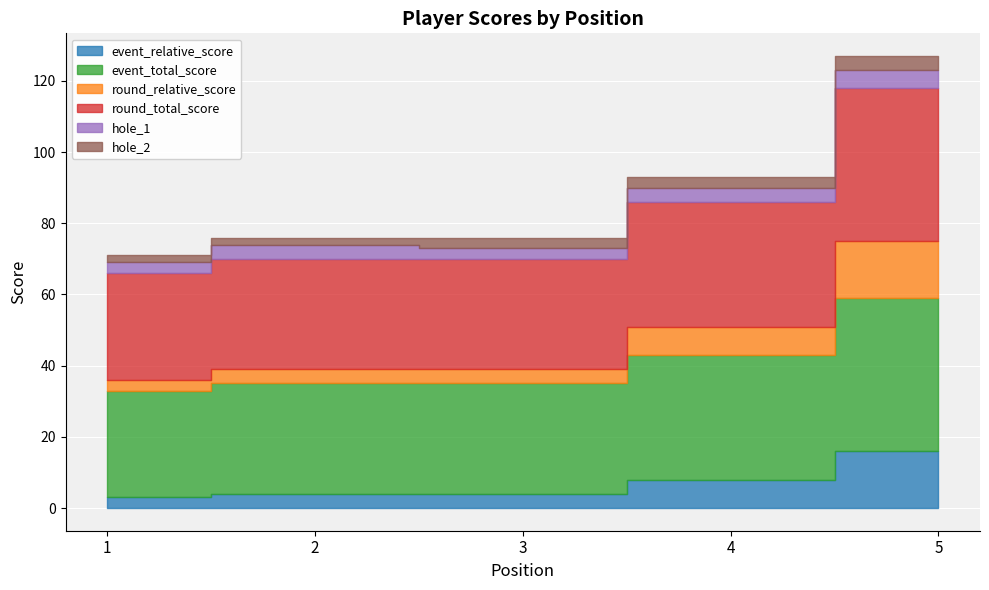

True or false: round_relative_score has a value of 9 at 5.

False